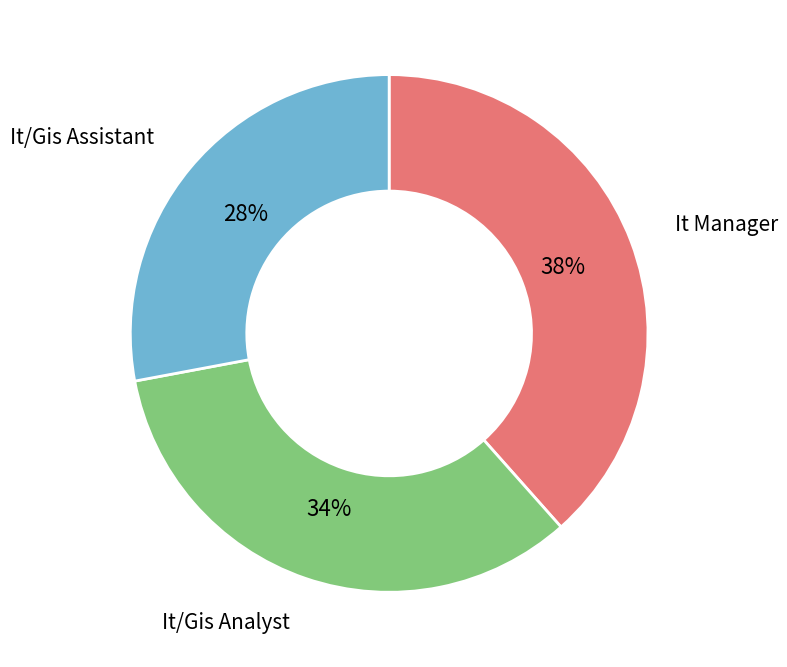

Which category has the smallest portion of the pie?

It/Gis Assistant